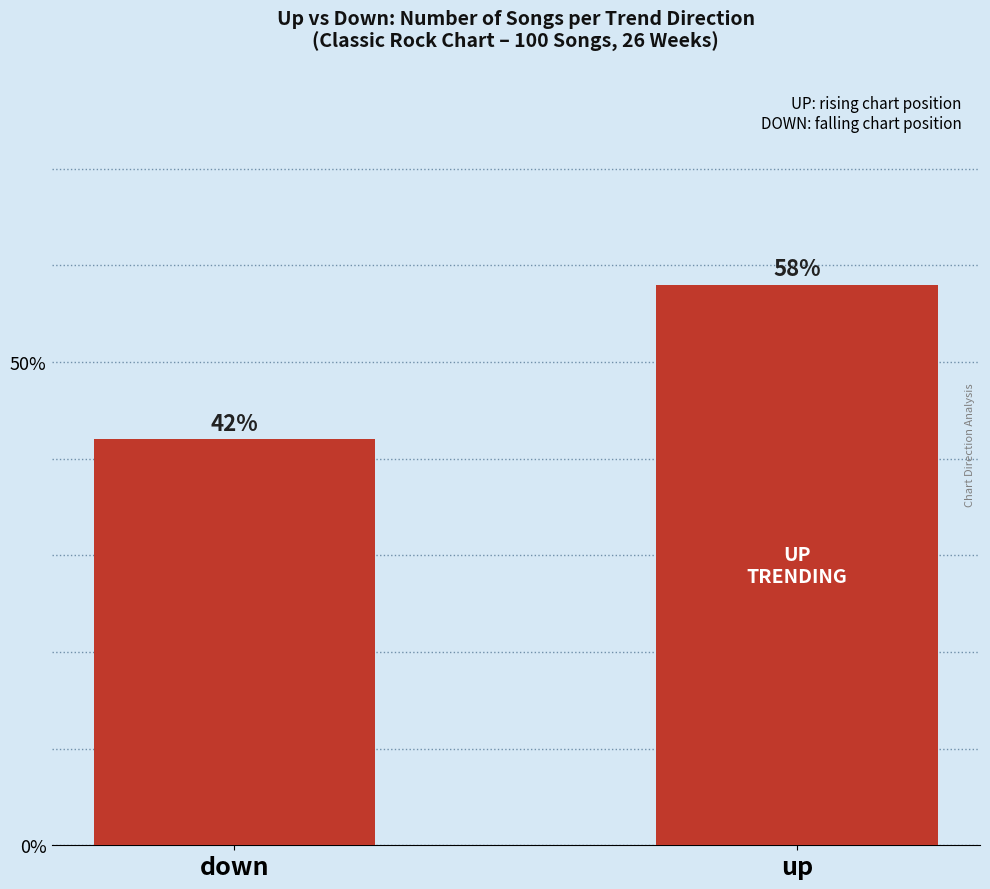

Reading right to left, what are all the values shown in this chart?

58	42